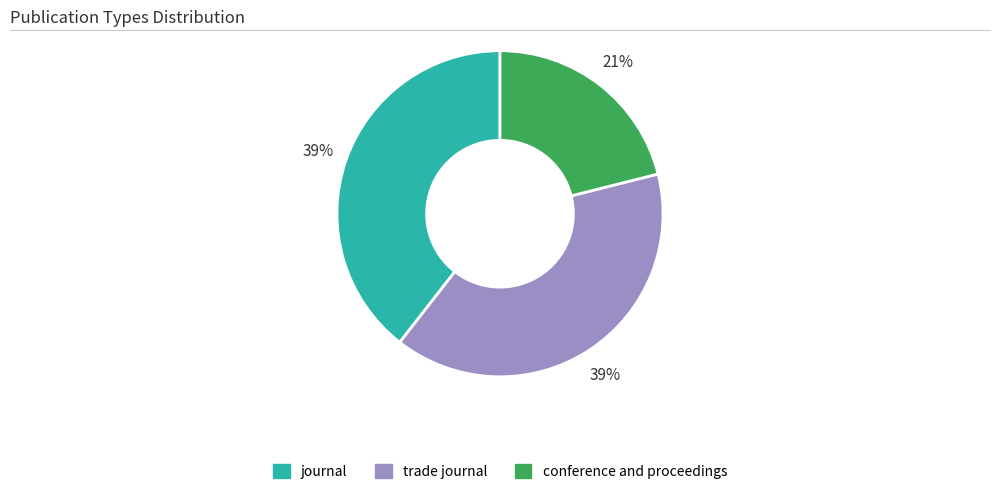

What percentage is the journal slice, to the nearest percent?

39%